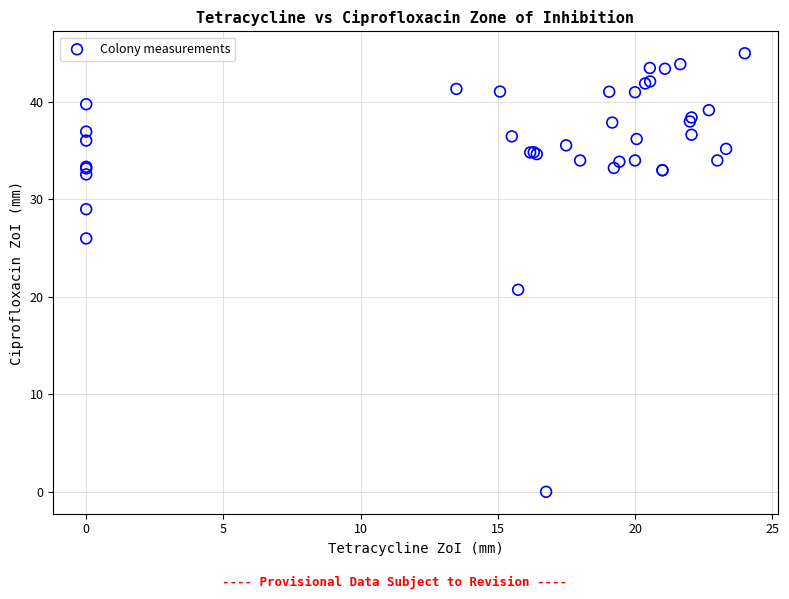

What Y value in the scatter plot is closest to 22?

20.7